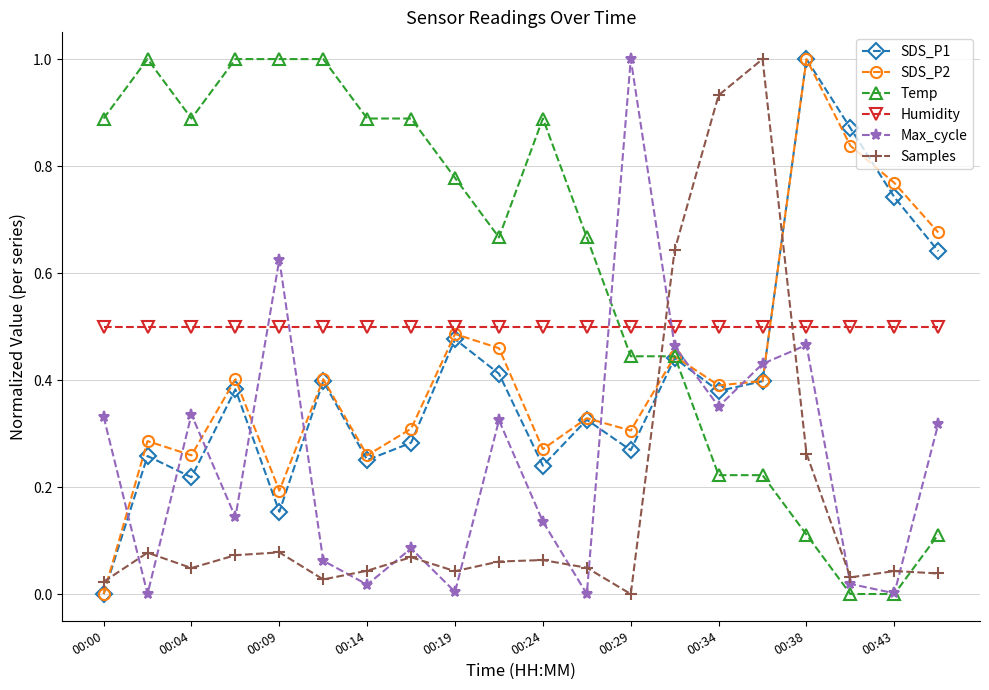

What is the difference between the maximum and minimum values in the SDS_P2 series?

1.0